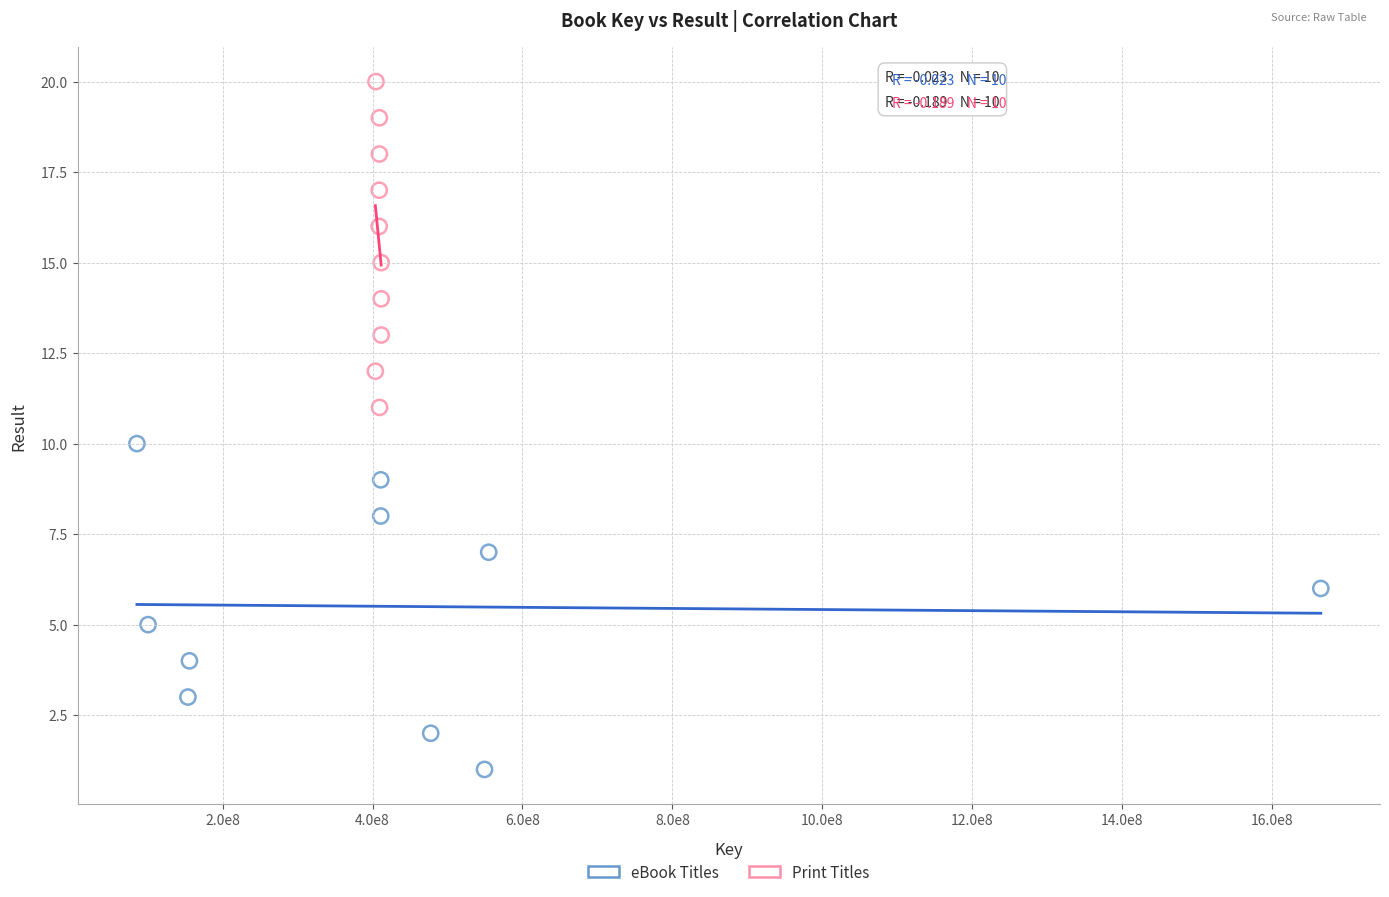

Which series reaches the minimum Y coordinate?

eBook Titles